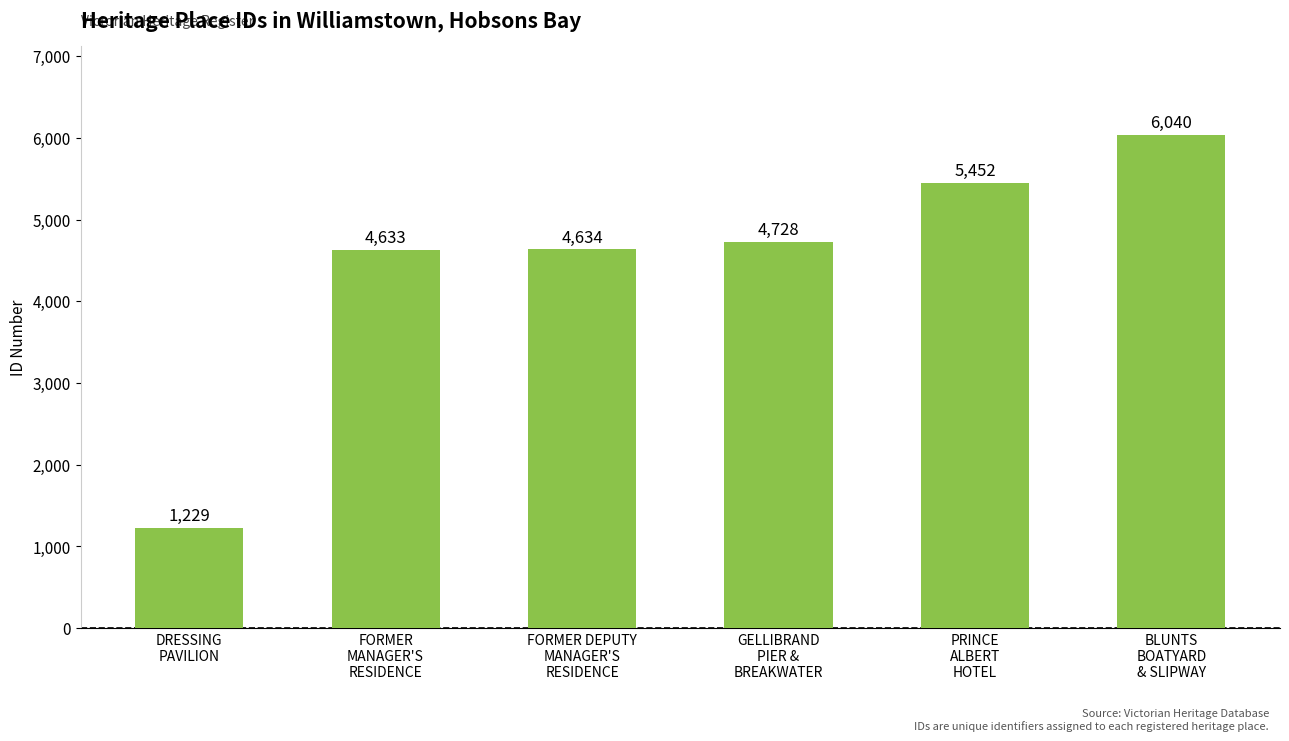

What position from the right is PRINCE
ALBERT
HOTEL?

2